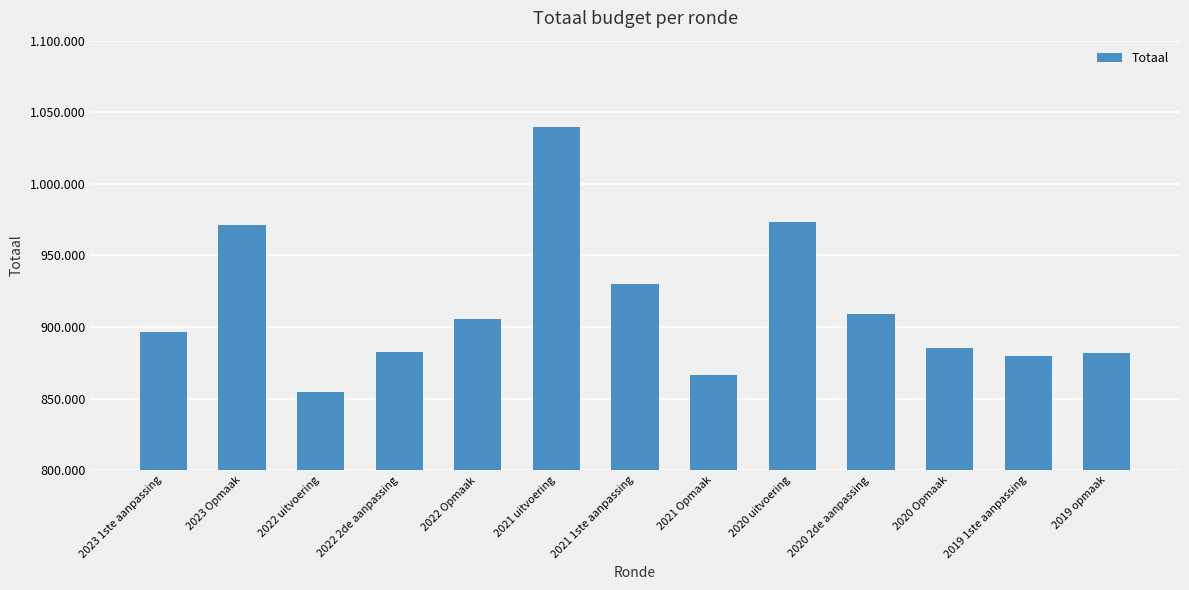

What is the maximum value shown in the chart?

1039796